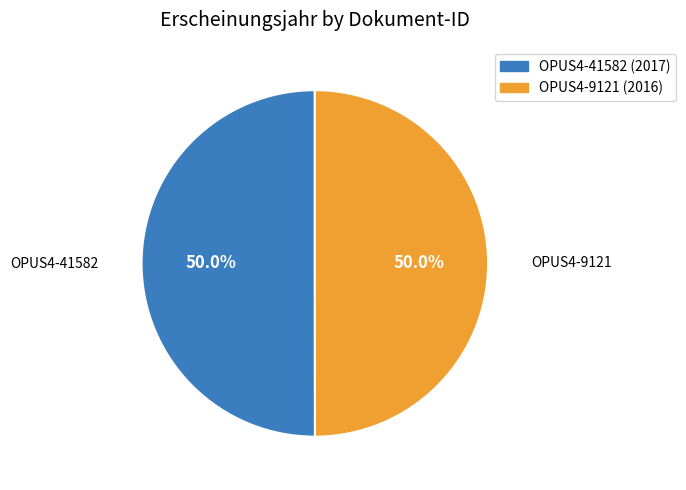

To the nearest percent, what is the average slice percentage?

50%